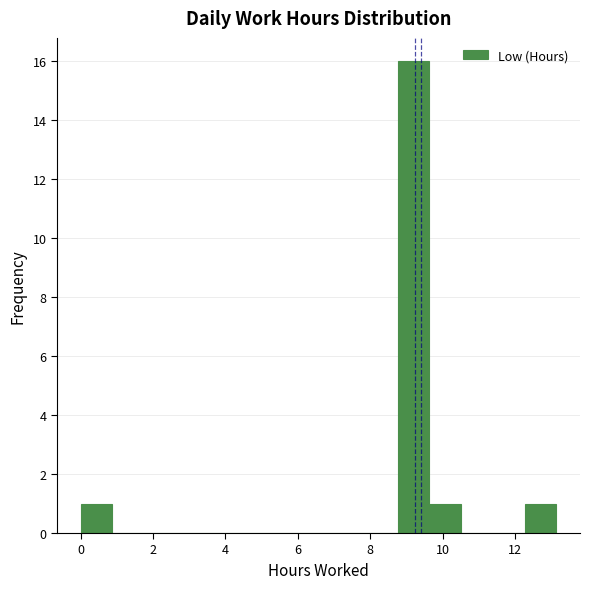

Reading left to right, list every bar in this chart as the range it spans on the x-axis followed by its height. Neither the bar edges nor the heights are printed on the chart, so give them approximately, as read against the axes.

0.0 to 0.8: 1
0.8 to 1.8: 0
1.8 to 2.6: 0
2.6 to 3.6: 0
3.6 to 4.4: 0
4.4 to 5.2: 0
5.2 to 6.2: 0
6.2 to 7.0: 0
7.0 to 7.8: 0
7.8 to 8.8: 0
8.8 to 9.6: 16
9.6 to 10.6: 1
10.6 to 11.4: 0
11.4 to 12.2: 0
12.2 to 13.2: 1